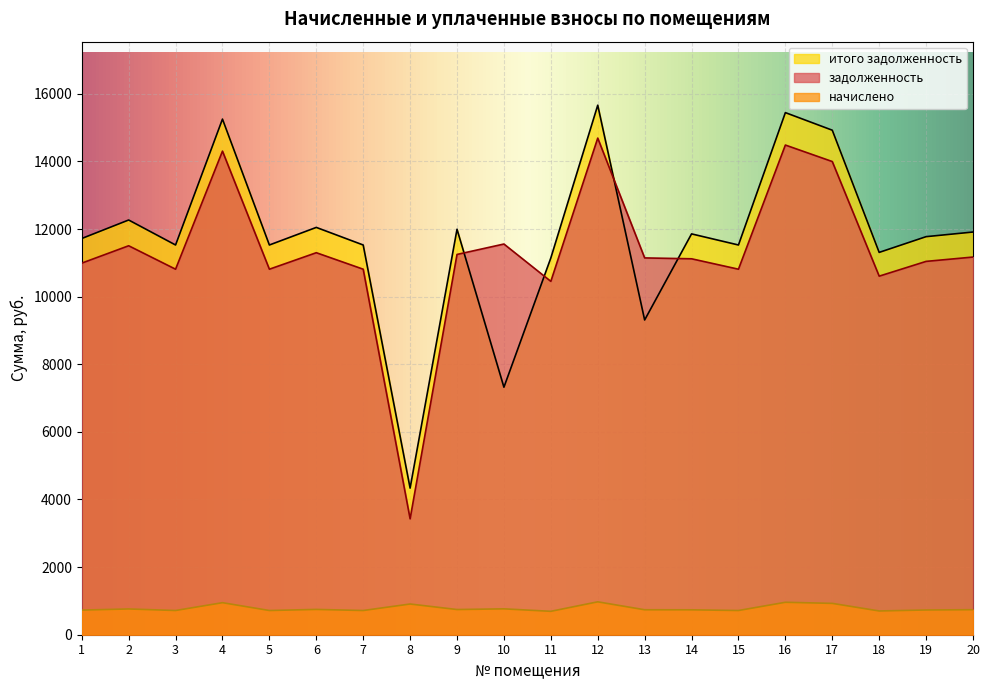

What is the average value of the итого задолженность series?

11718.7